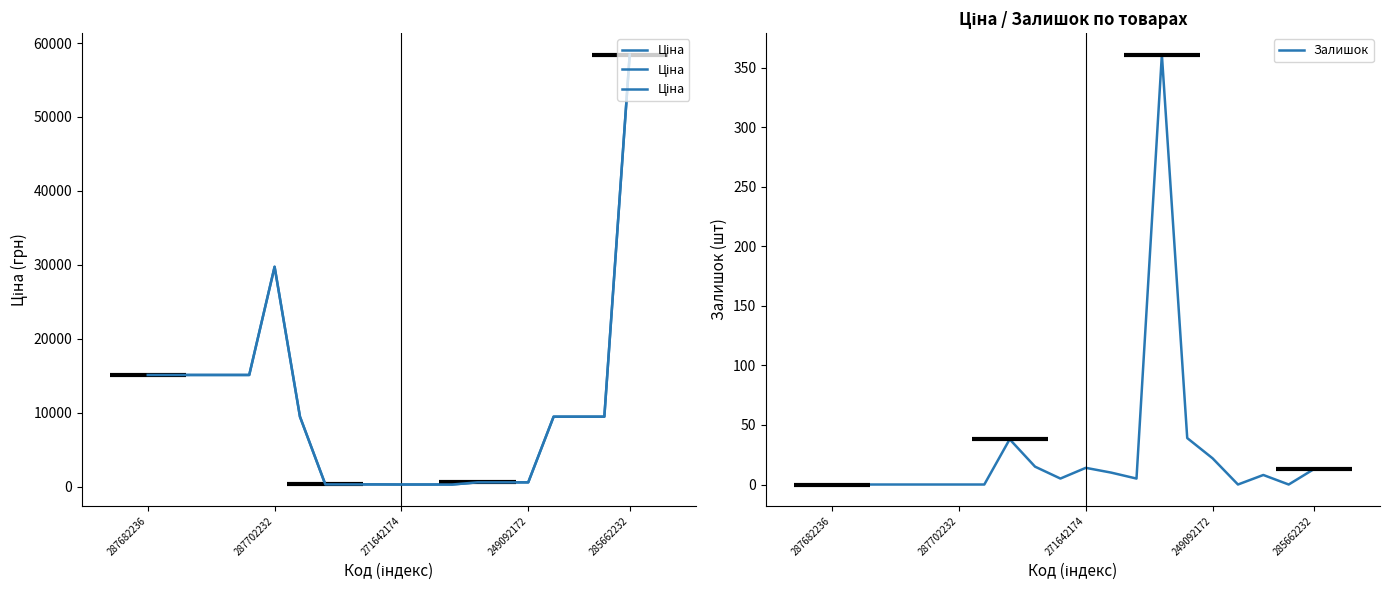

What is the total value across all series at 271642174?

324.3